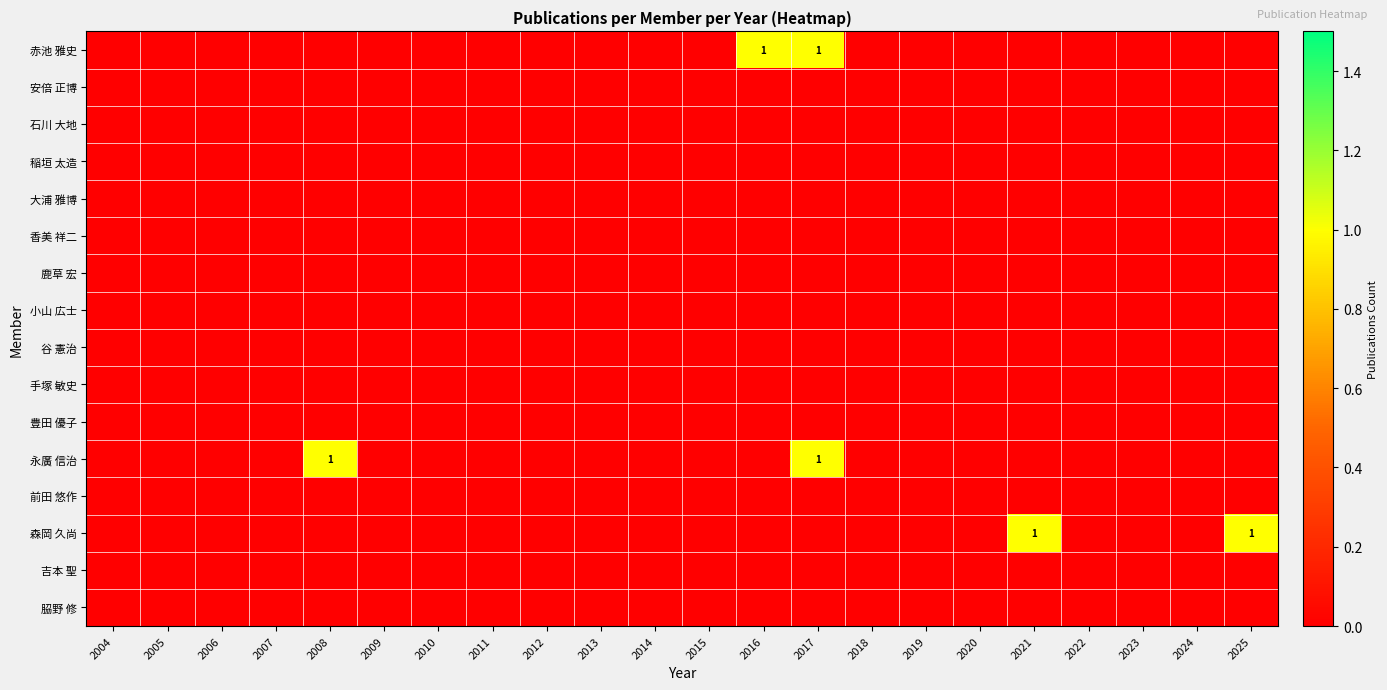

Is it true that 赤池 雅史 equals 1 at 2016?

True